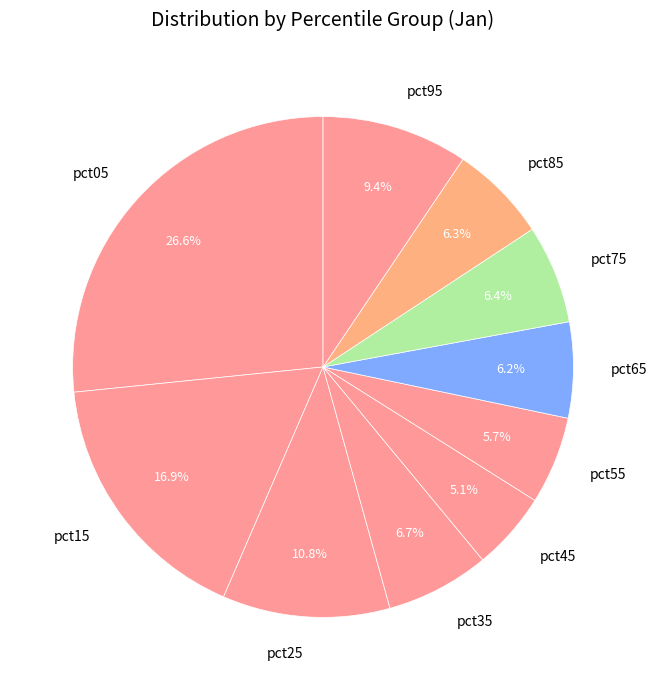

Combined, do pct55 and pct75 account for over 50%?

No